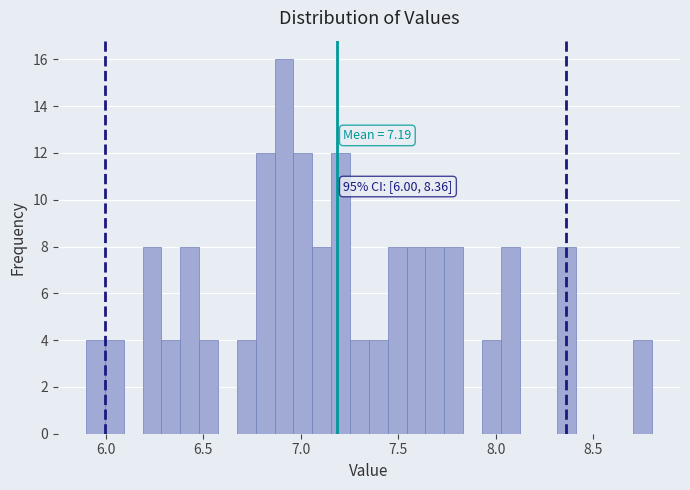

Around what value on the x-axis is the tallest bar? Give the approximate position of its centre, as read against the axis.

6.90